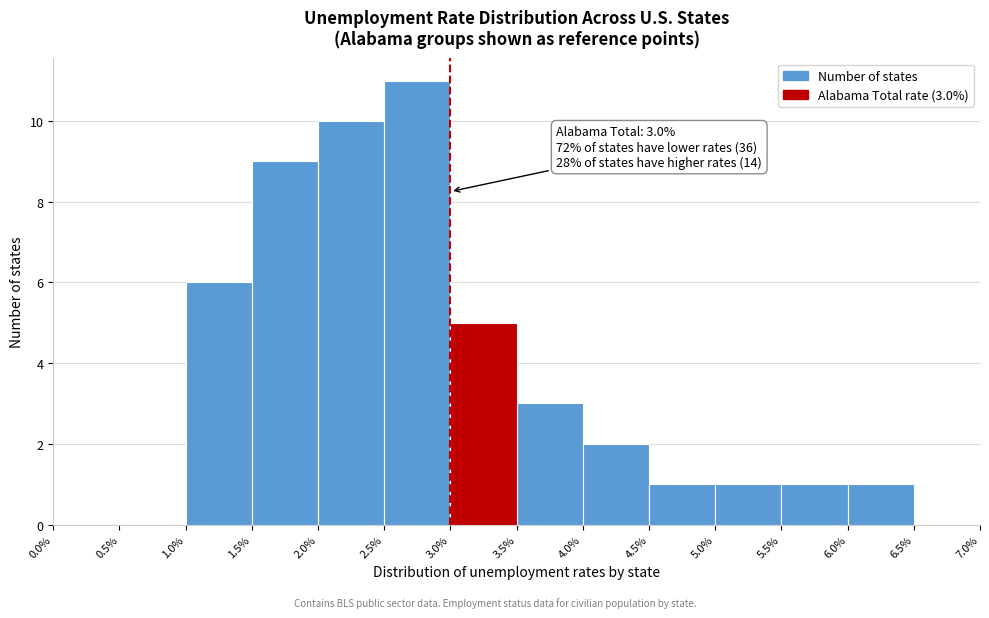

Over which range of the x-axis is the bar tallest?

2.5% to 3.0%